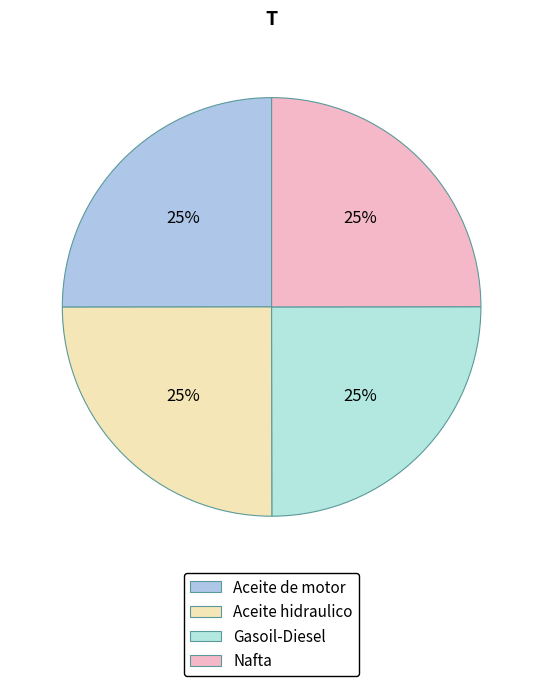

The Gasoil-Diesel slice represents 14% of the pie. True or false?

False